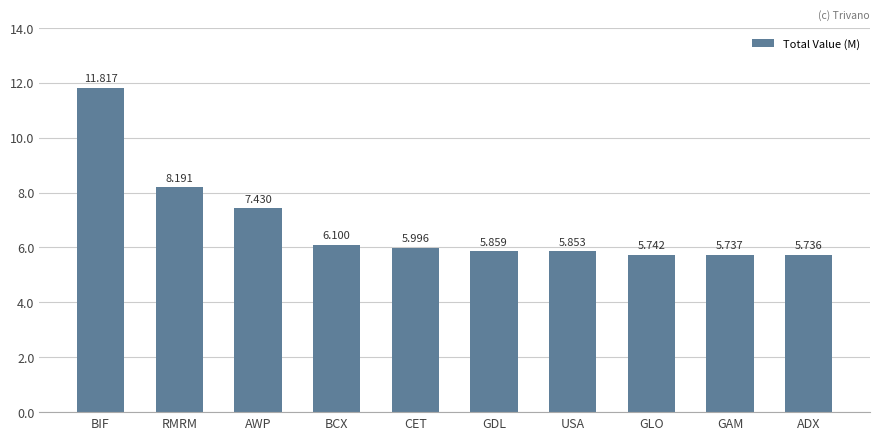

What is the change in value from BIF to BCX?

-5717000